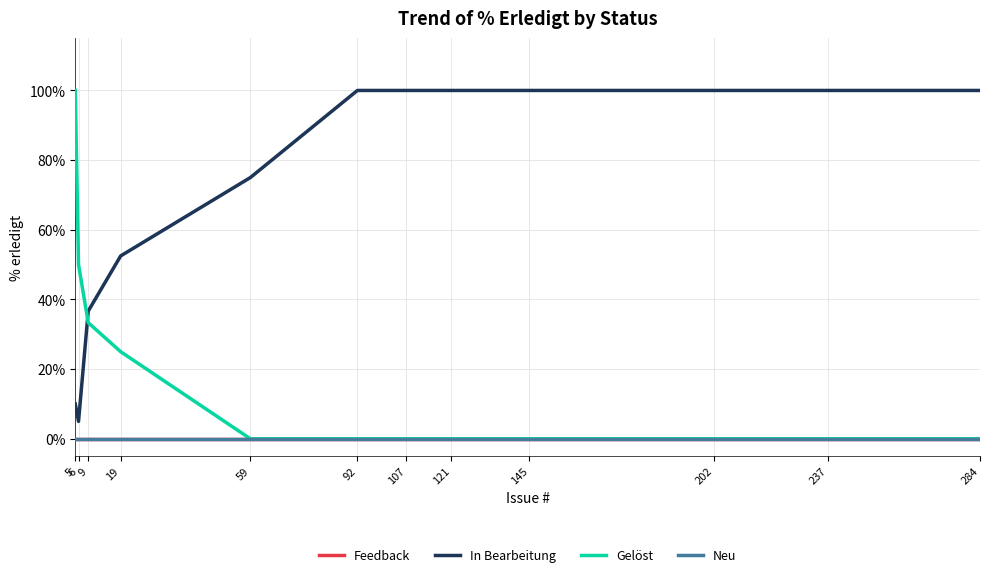

Reading left to right, extract all data points from this chart.

Feedback: 0.0	0.0	0.0	0.0	0.0	0.0	0.0	0.0	0.0	0.0	0.0	0.0
In Bearbeitung: 10.0	5.0	36.7	52.5	75.0	100.0	100.0	100.0	100.0	100.0	100.0	100.0
Gelöst: 100.0	50.0	33.3	25.0	0.0	0.0	0.0	0.0	0.0	0.0	0.0	0.0
Neu: 0.0	0.0	0.0	0.0	0.0	0.0	0.0	0.0	0.0	0.0	0.0	0.0